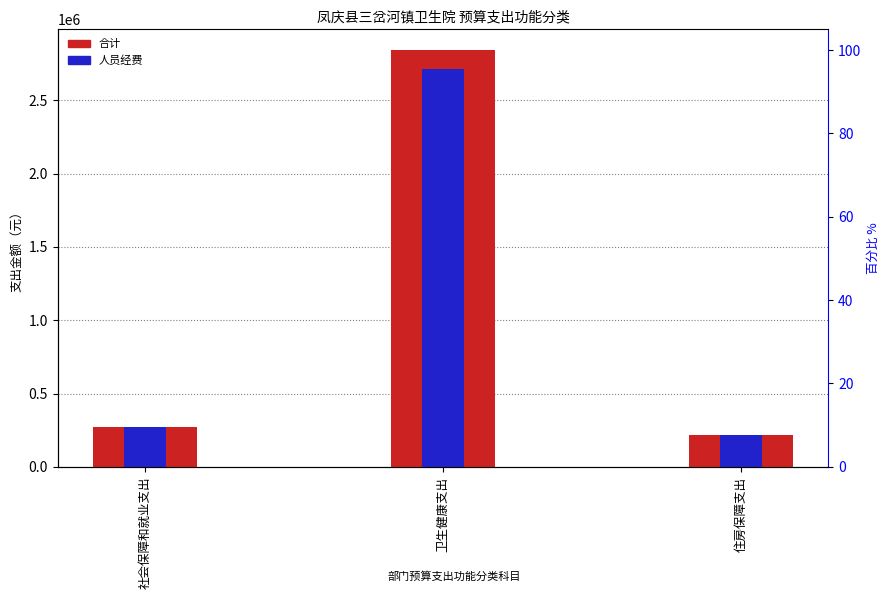

List the series in order of their peak value, lowest first.

人员经费, 合计